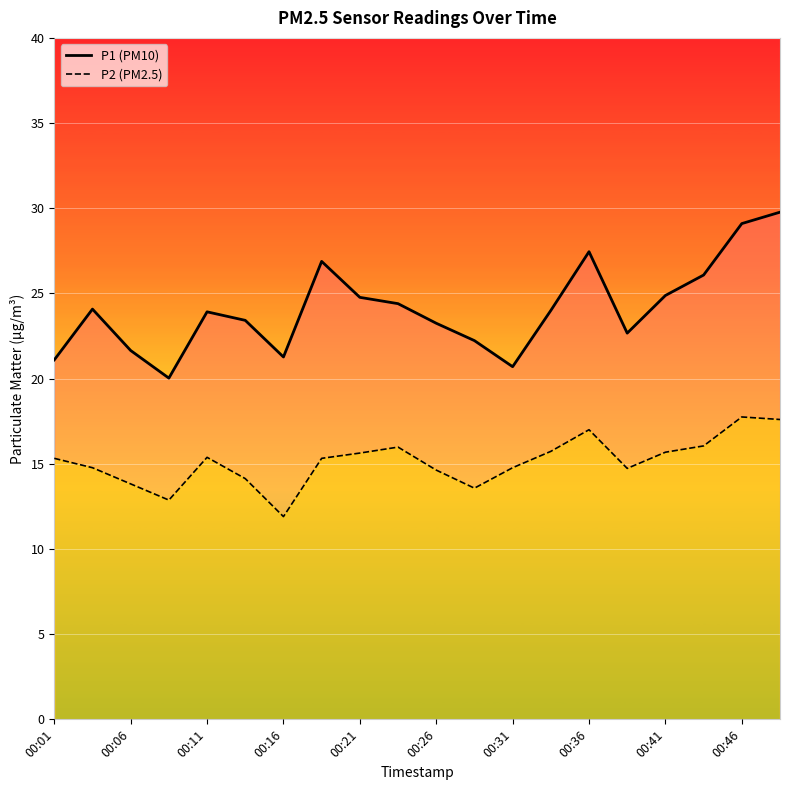

What is the value of the P2 point at the 8th from the left?

15.3